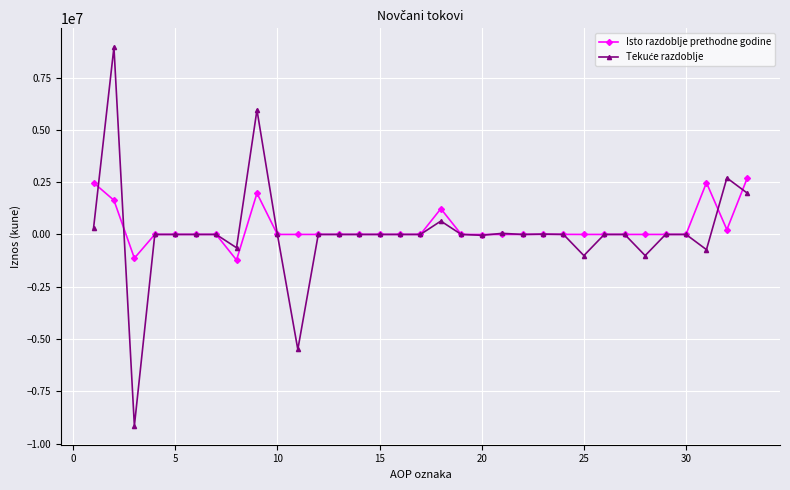

What is the smallest value displayed?

-9152319